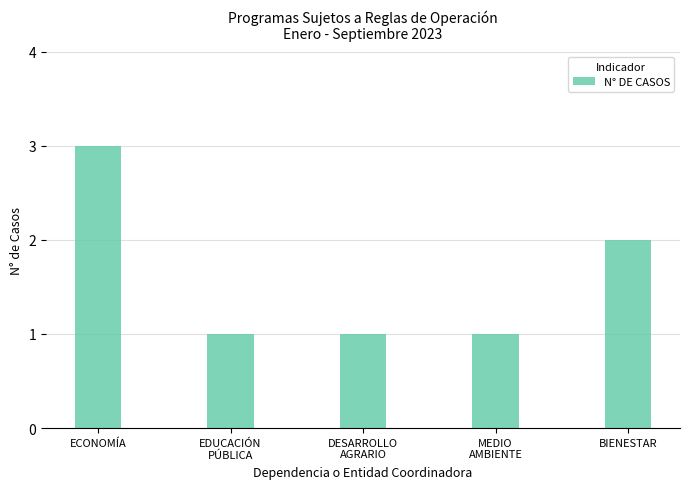

Approximately how many times larger is the value at ECONOMÍA compared to DESARROLLO
AGRARIO?

3.0